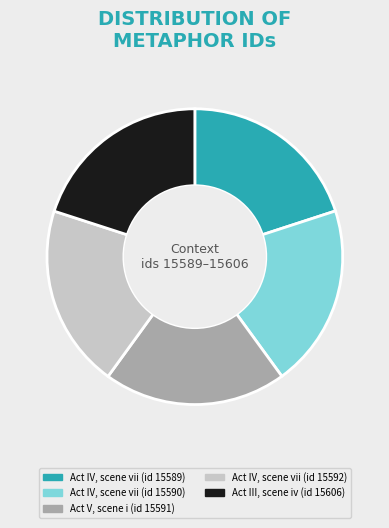

True or false: Act V, scene i (id 15591) accounts for 20% of the total.

True